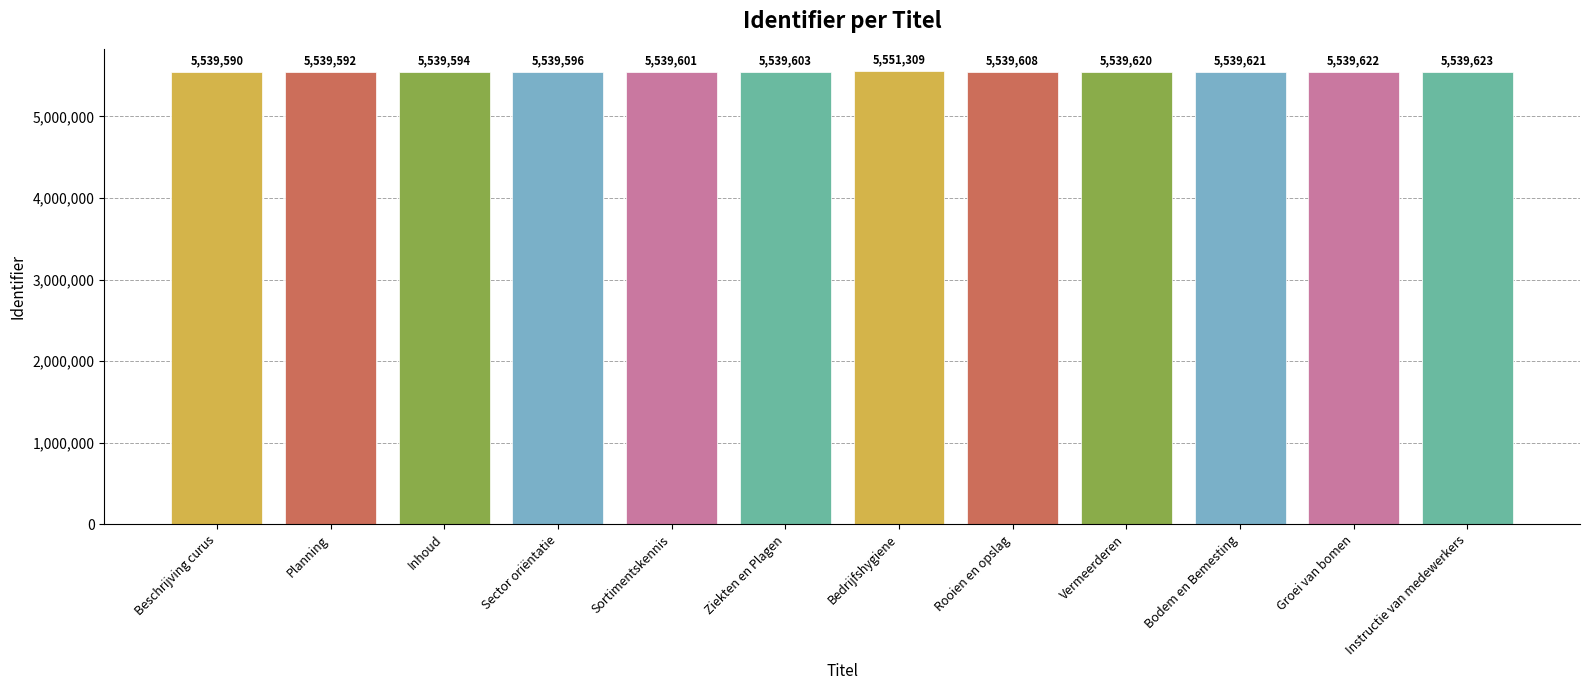

Reading left to right, what are all the values shown in this chart?

5539590	5539592	5539594	5539596	5539601	5539603	5551309	5539608	5539620	5539621	5539622	5539623